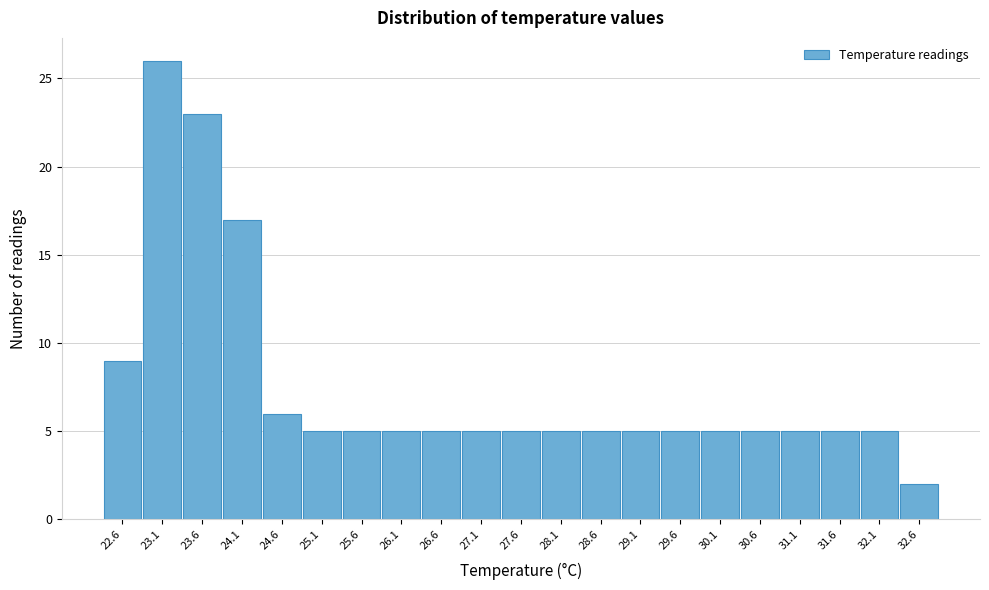

How tall is the bar that spans 24.35 to 24.85 on the x-axis? The values are not printed on the chart, so give them approximately, as read against the axis.

6